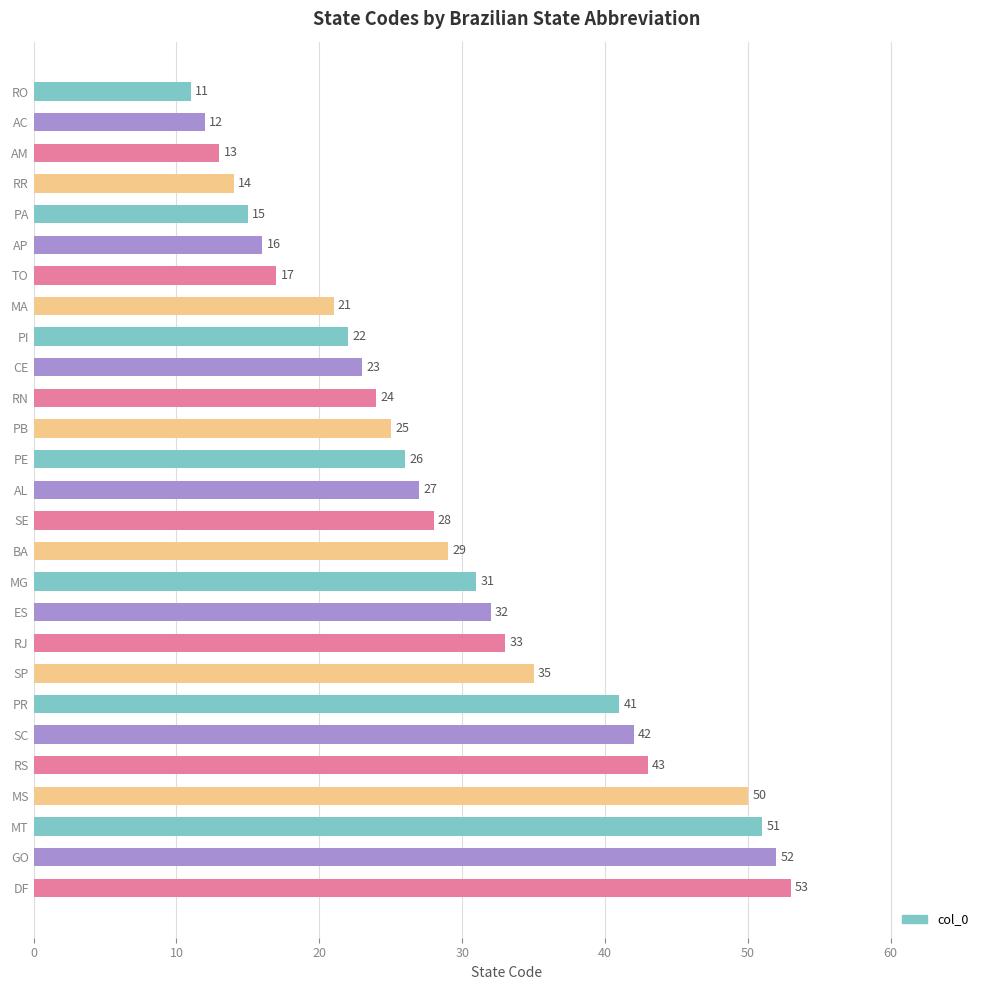

What position from the bottom is MS?

4